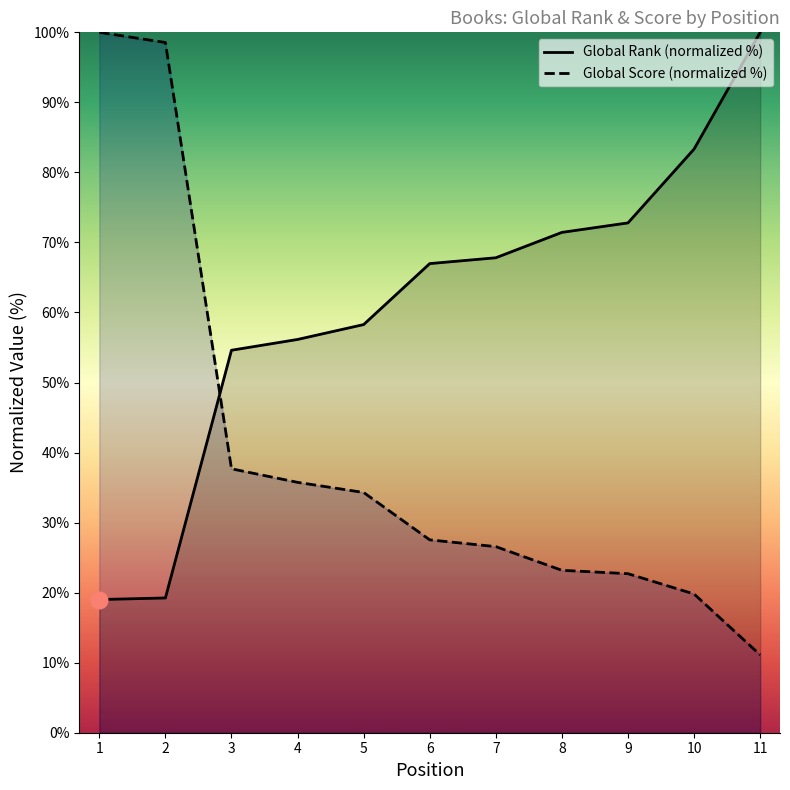

What is the minimum value for Global Score?

11.1